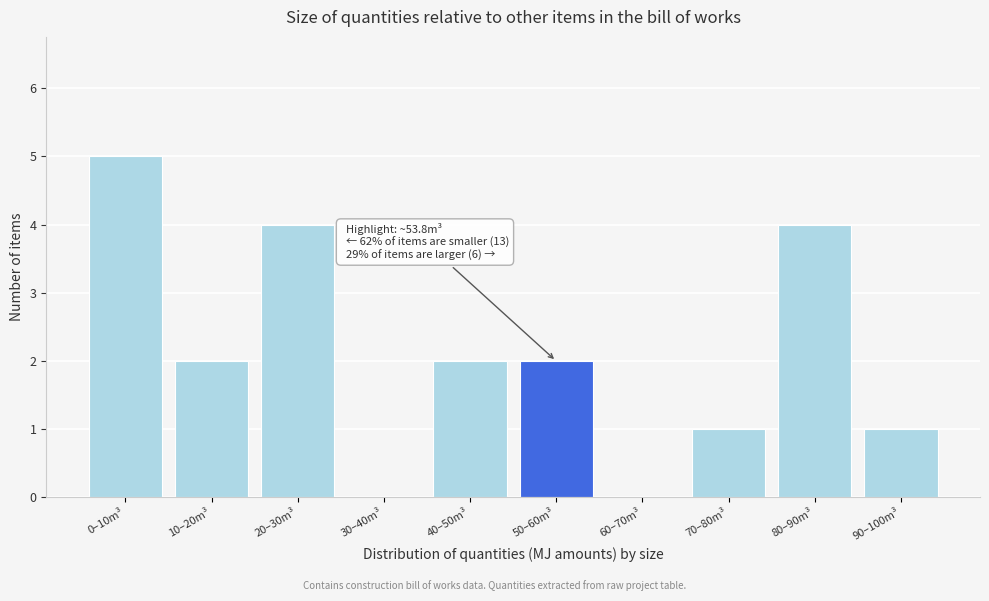

Reading left to right, list all the values displayed in this chart.

0–10m³=5	10–20m³=2	20–30m³=4	30–40m³=0	40–50m³=2	50–60m³=2	60–70m³=0	70–80m³=1	80–90m³=4	90–100m³=1